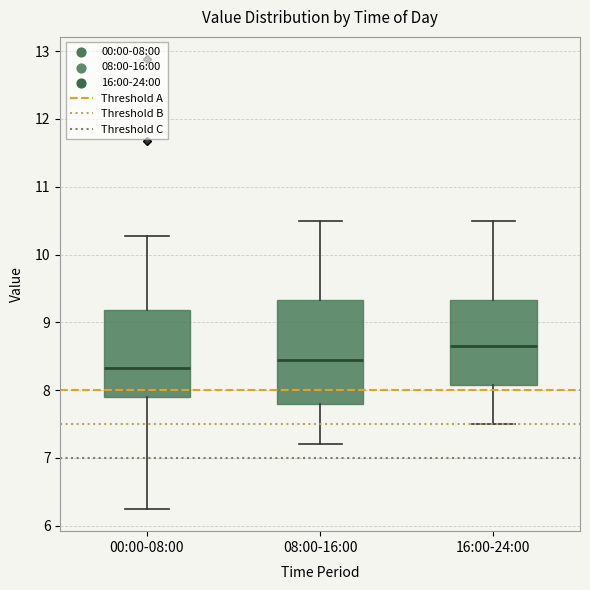

Which box's median line is the highest?

16:00-24:00